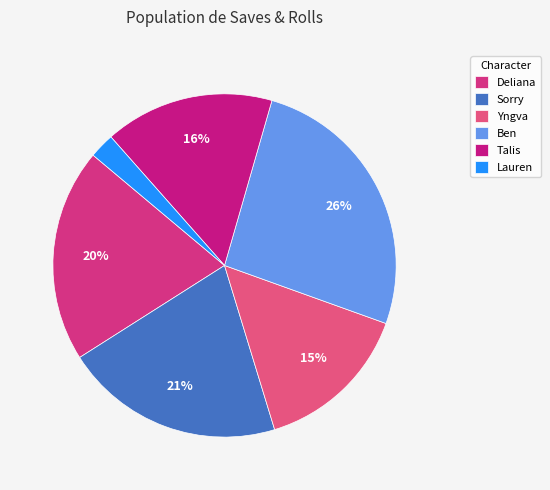

How many segments does this pie chart have?

6